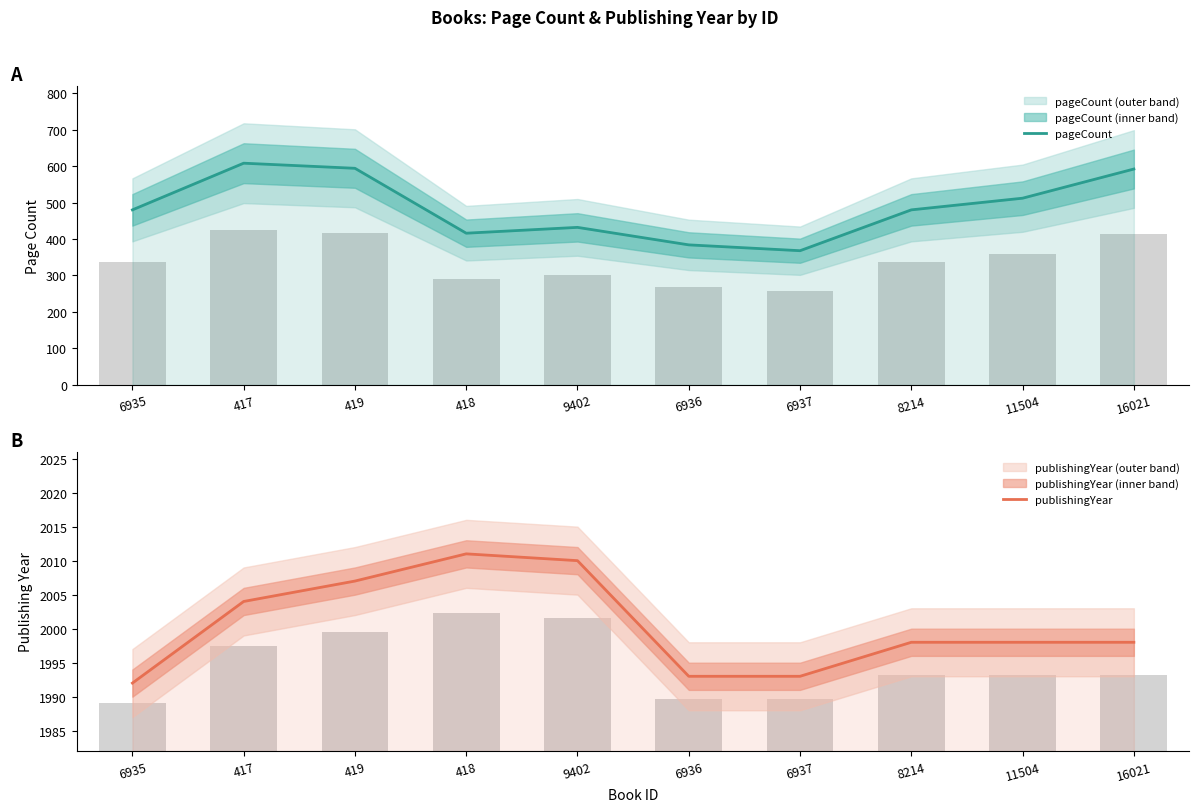

Is the value of publishingYear at 6935 greater than the value of pageCount at 11504?

Yes